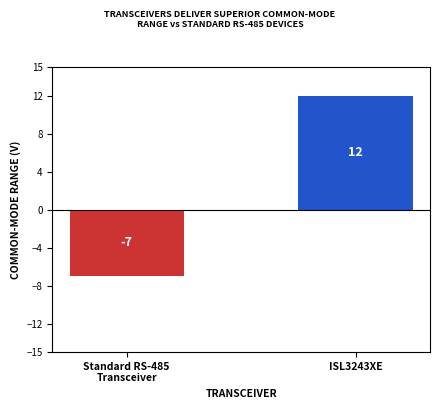

Count the values in the range -7 to 12.

2